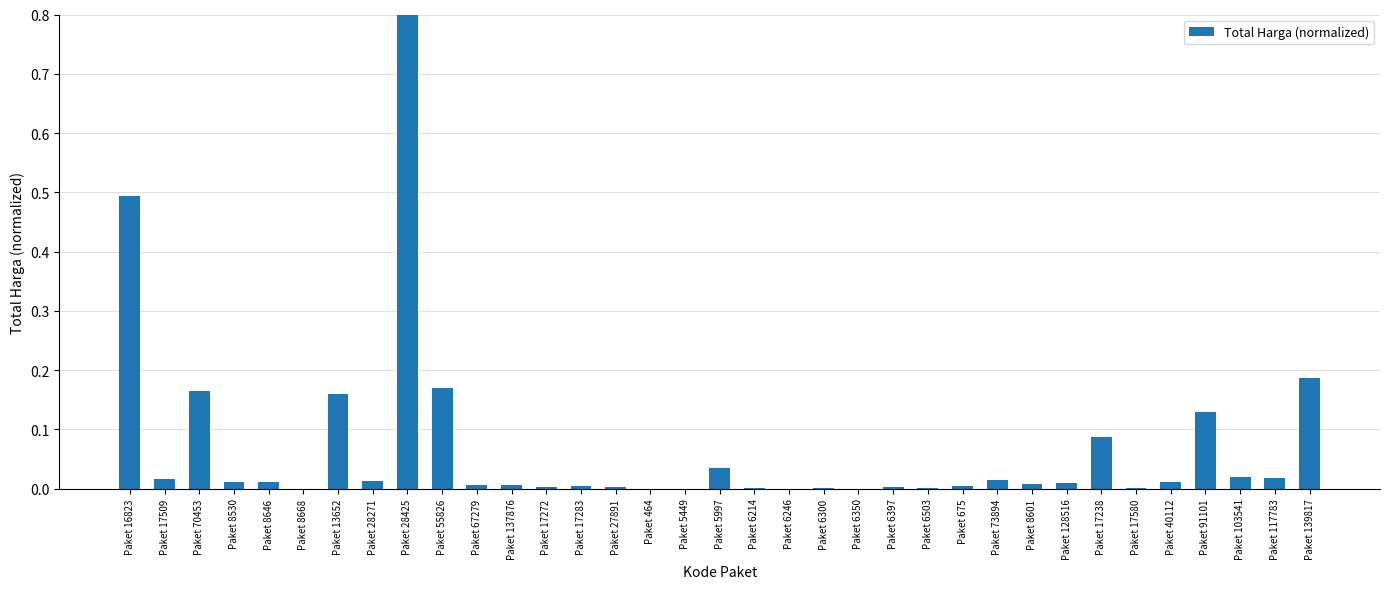

Rank the categories by value from highest to lowest.

Paket 28425, Paket 16823, Paket 139817, Paket 55826, Paket 70453, Paket 13652, Paket 91101, Paket 17238, Paket 5997, Paket 103541, Paket 117783, Paket 17509, Paket 73894, Paket 28271, Paket 40112, Paket 8530, Paket 8646, Paket 128516, Paket 8601, Paket 67279, Paket 137876, Paket 17283, Paket 675, Paket 17272, Paket 6397, Paket 27891, Paket 6503, Paket 6300, Paket 17580, Paket 6214, Paket 8668, Paket 464, Paket 6246, Paket 6350, Paket 5449